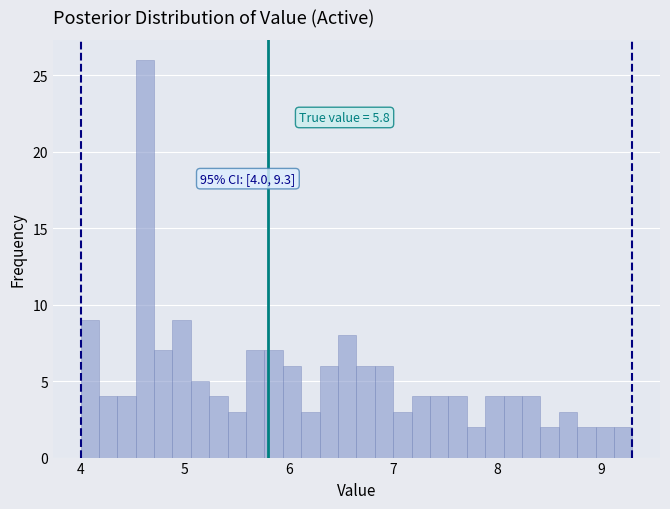

Read against the x-axis, roughly where is the centre of the tallest bar?

4.6